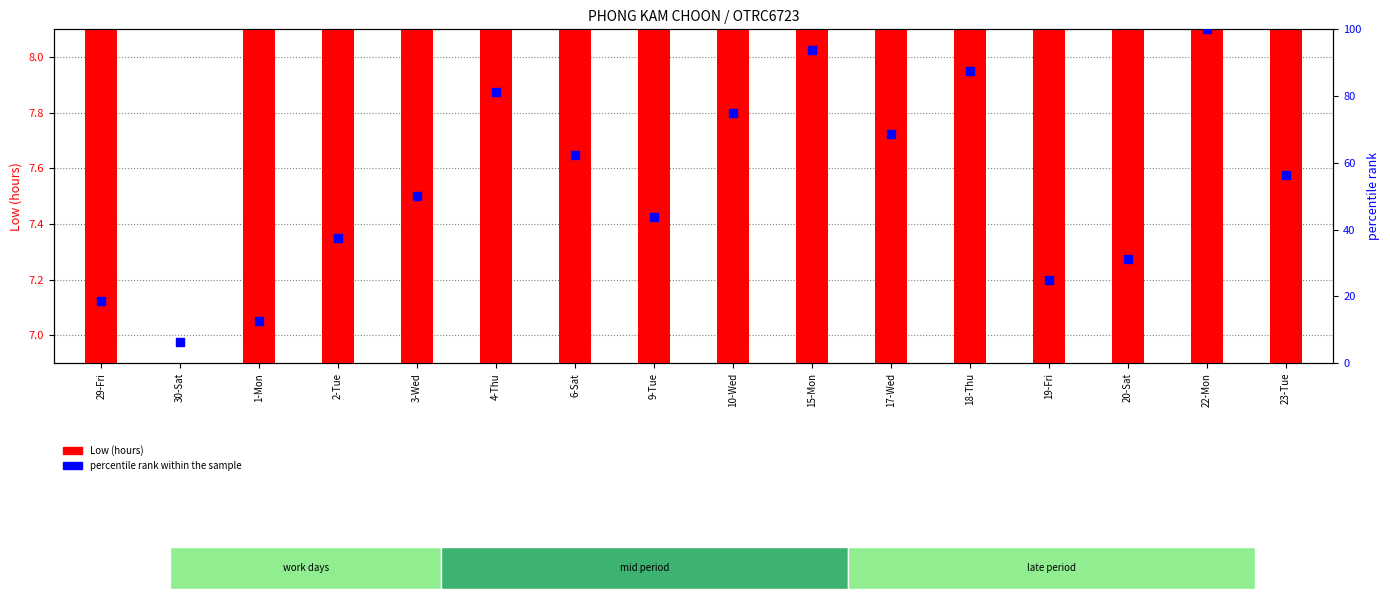

At which category is the sum across all series the highest?

22-Mon